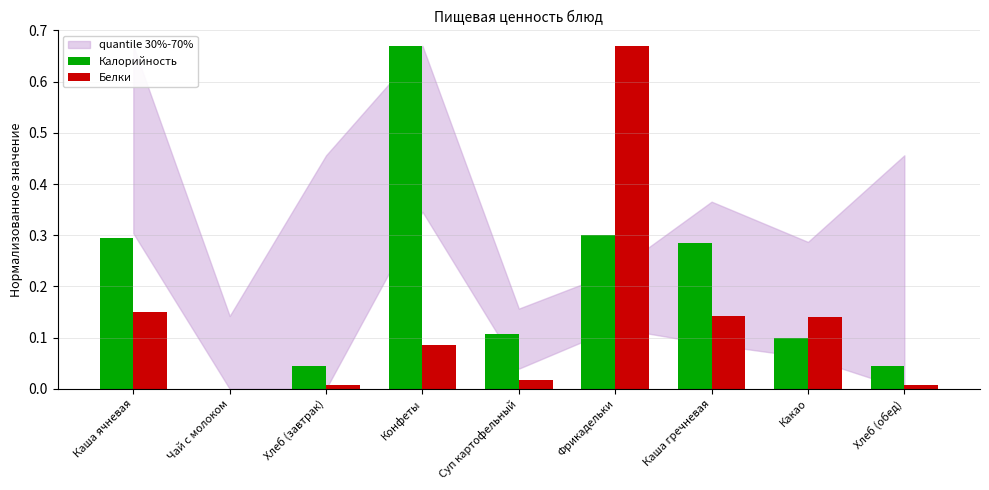

At which category is the sum across all series the highest?

Фрикадельки